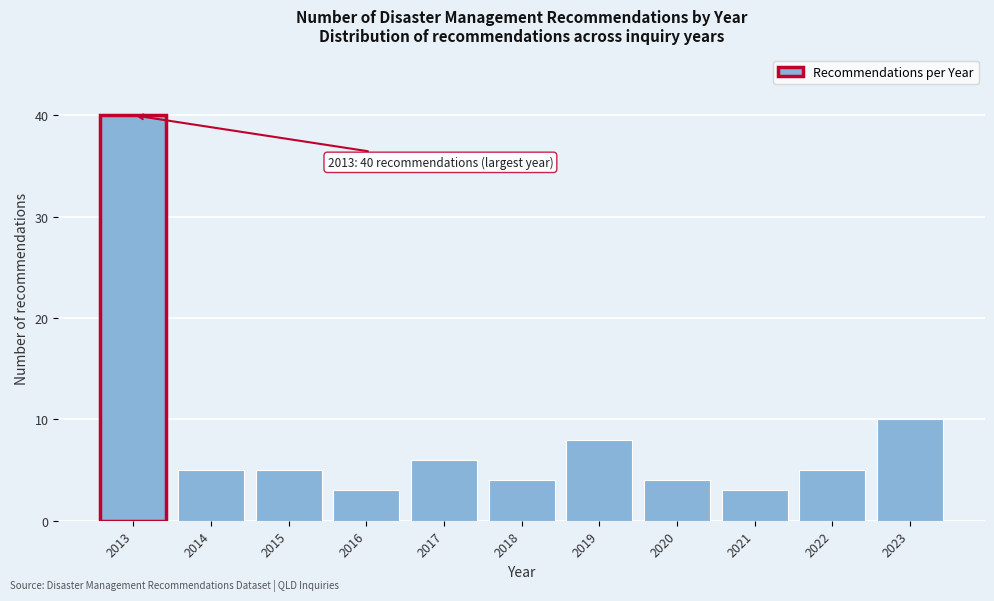

Reading right to left, list all the values displayed in this chart.

10	5	3	4	8	4	6	3	5	5	40